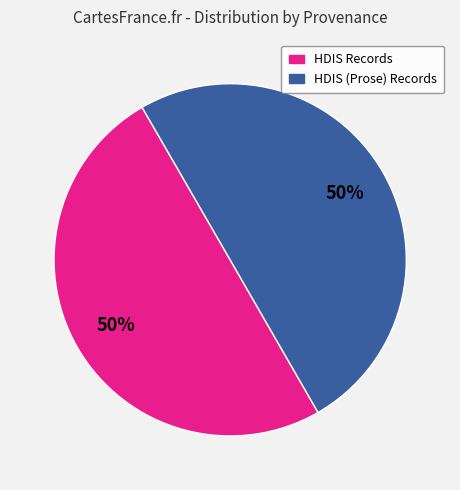

To the nearest percent, what is the average slice percentage?

50%